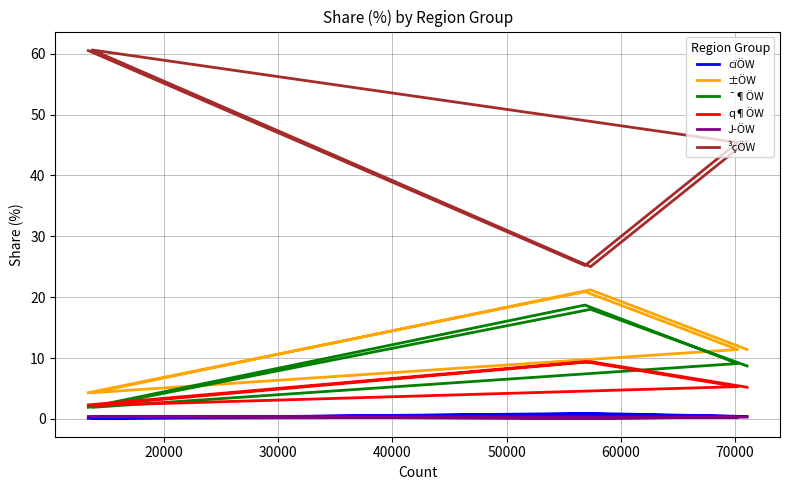

How many times do q¶ÖW and ¯¶ÖW cross each other?

3